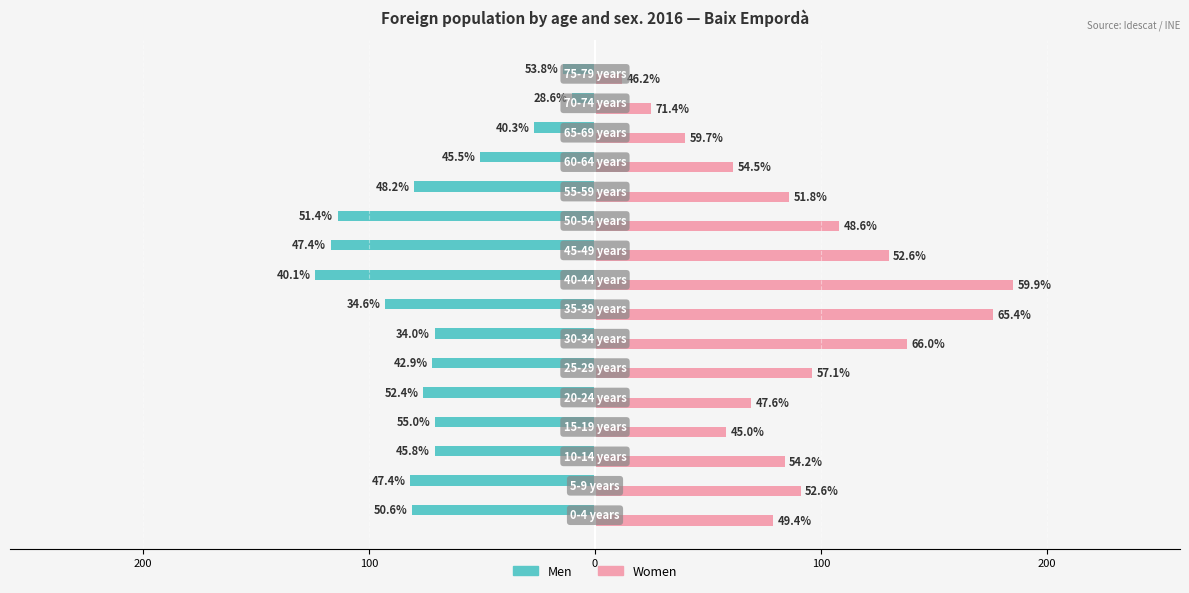

What are all the series names shown in the legend?

Men, Women